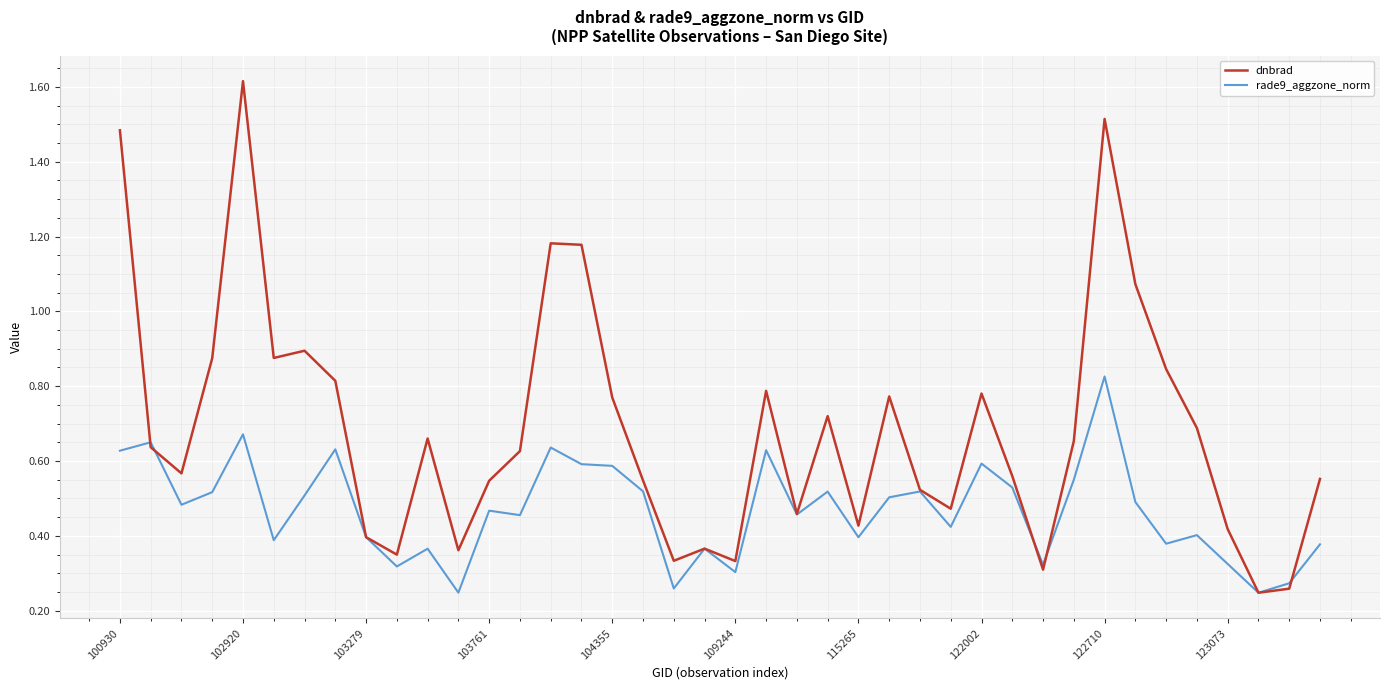

Rank the series by their average value, from highest to lowest.

dnbrad, rade9_aggzone_norm